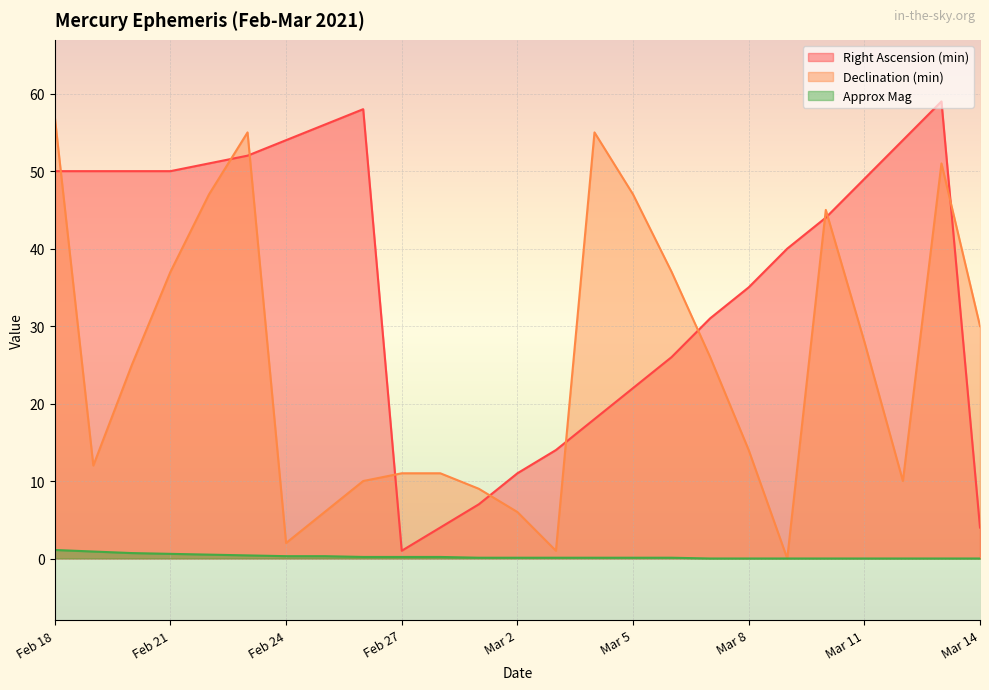

True or false: Declination (min) has a value of 25.0 at Feb 20.

True